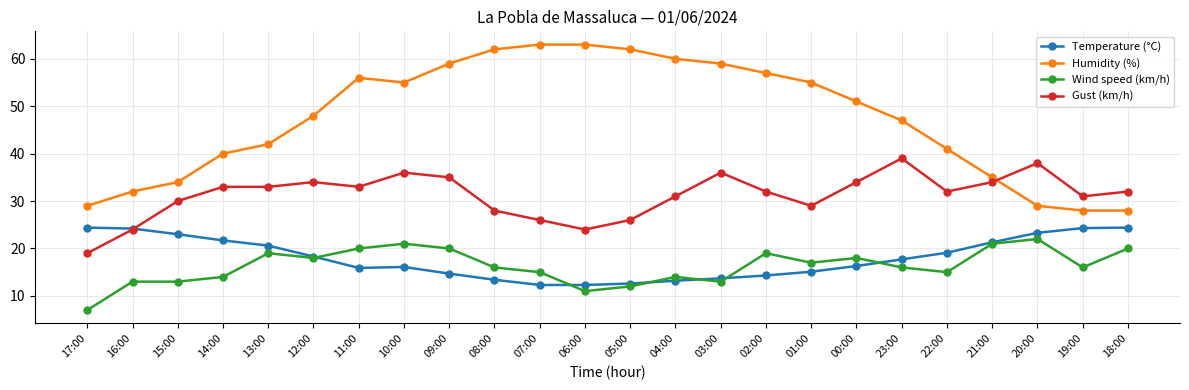

What is the label of the 12th point from the right?

05:00